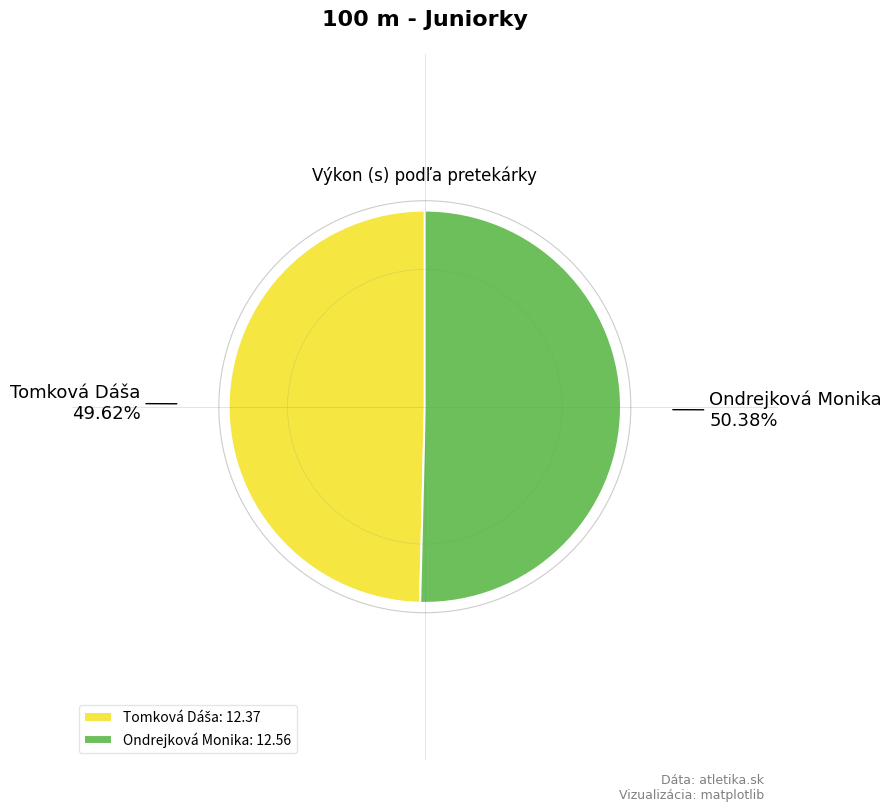

How many slices are in this pie chart?

2